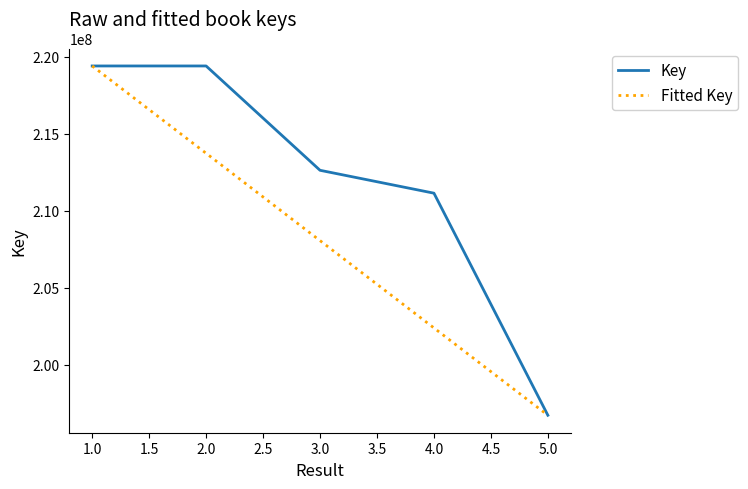

At which category is the sum across all series the highest?

1.0